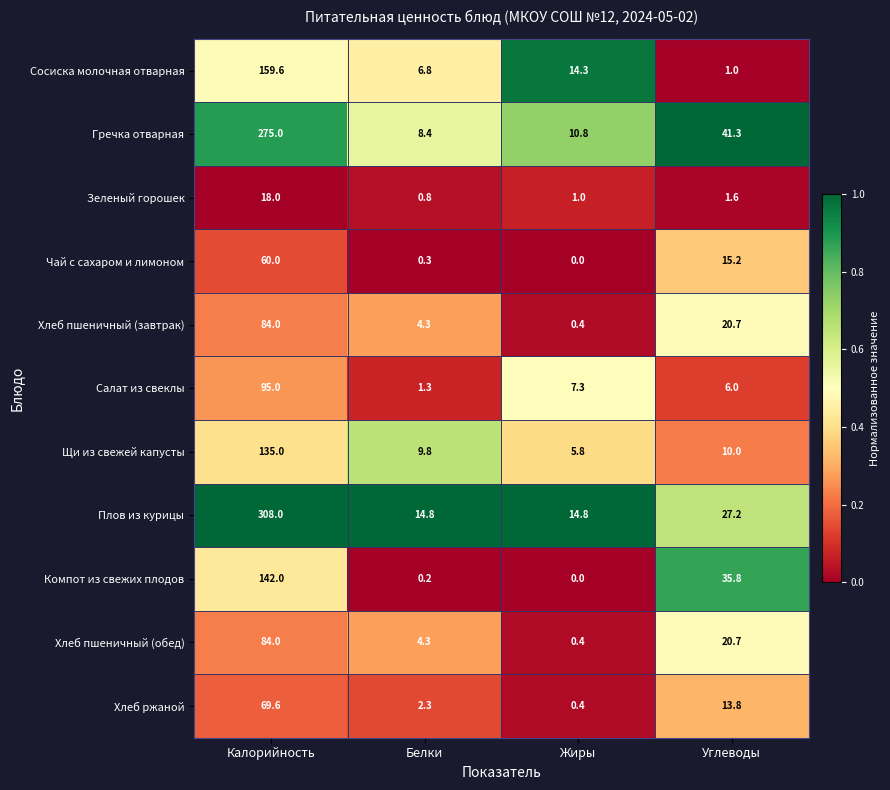

What is the average value of the Хлеб пшеничный (завтрак) series?

27.4